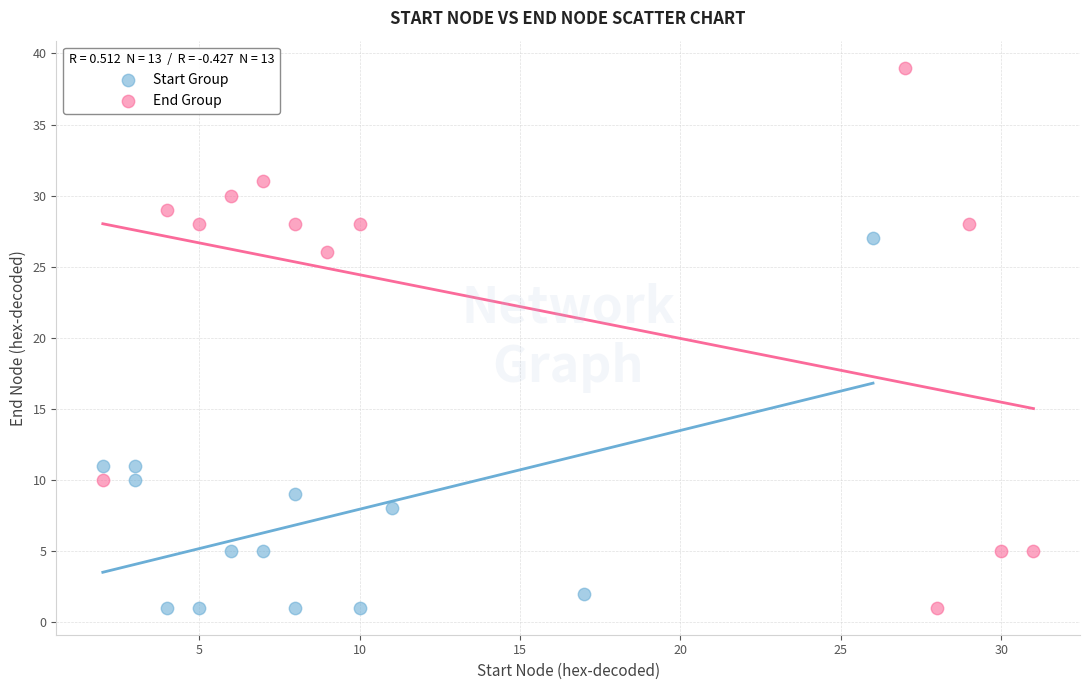

Which series reaches the maximum Y coordinate?

End Group